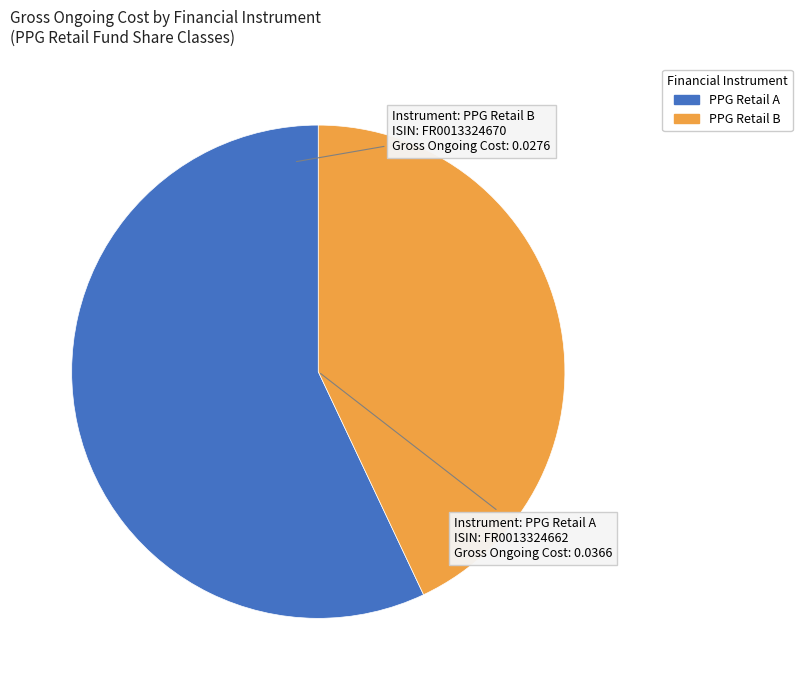

The PPG Retail B slice represents 34% of the pie. True or false?

False